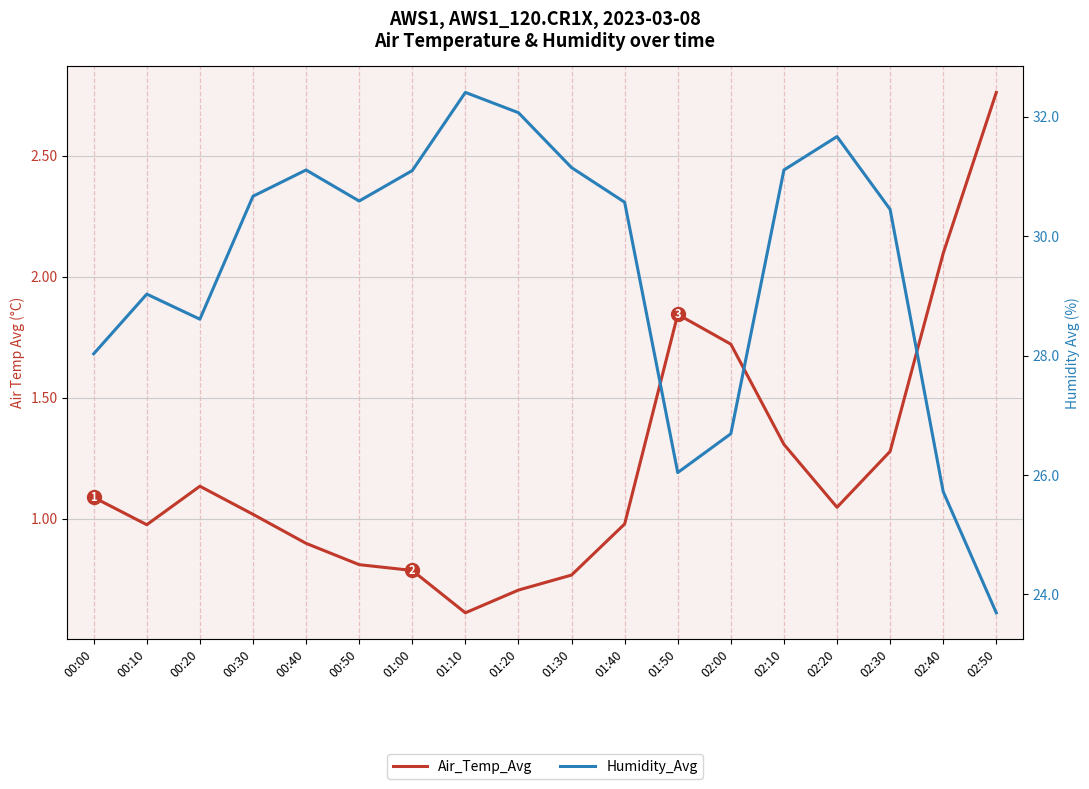

Which series has the largest total across all categories?

Humidity_Avg